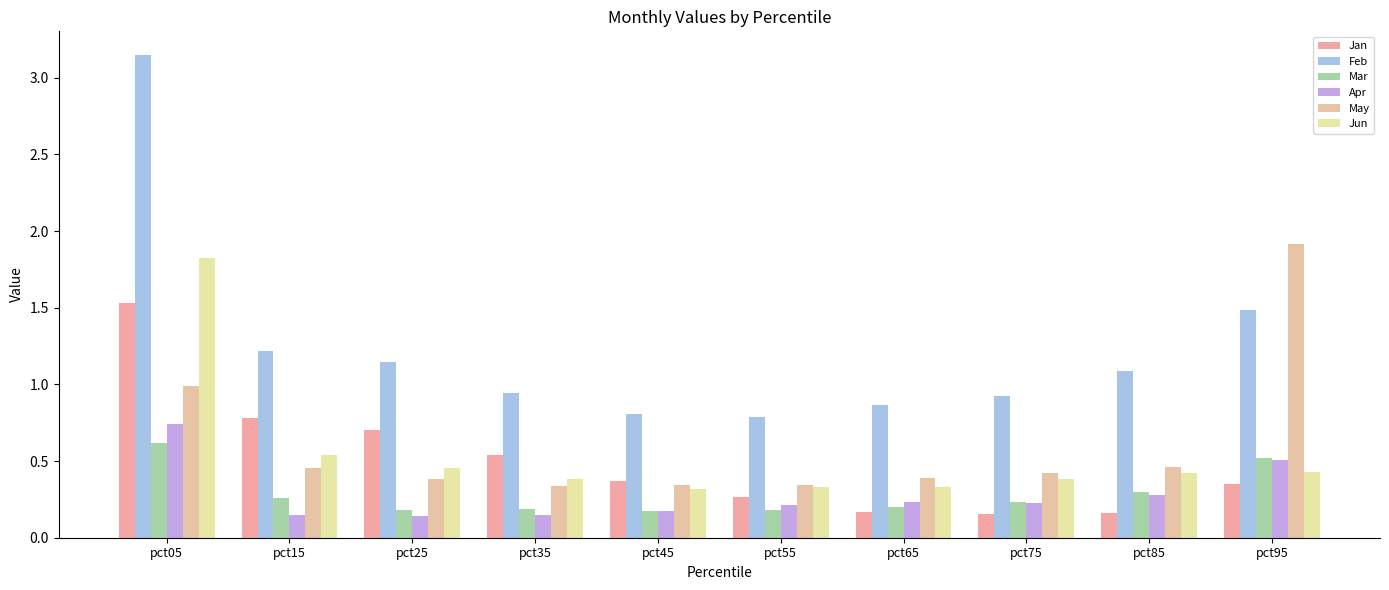

What is the average value of the Mar series?

0.3